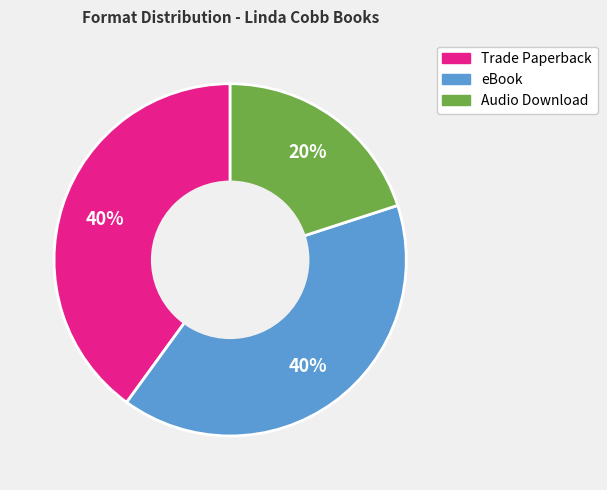

To the nearest percent, what portion does Trade Paperback represent?

40%